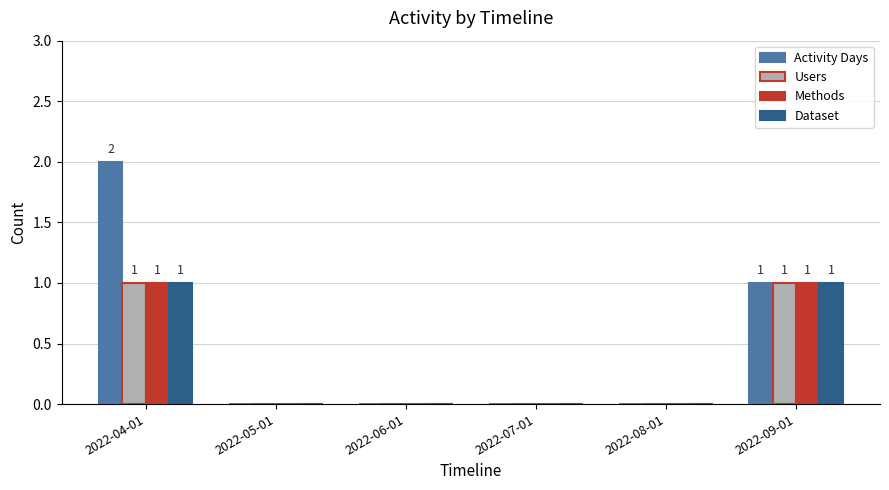

Which label corresponds to the largest value in the chart?

2022-04-01